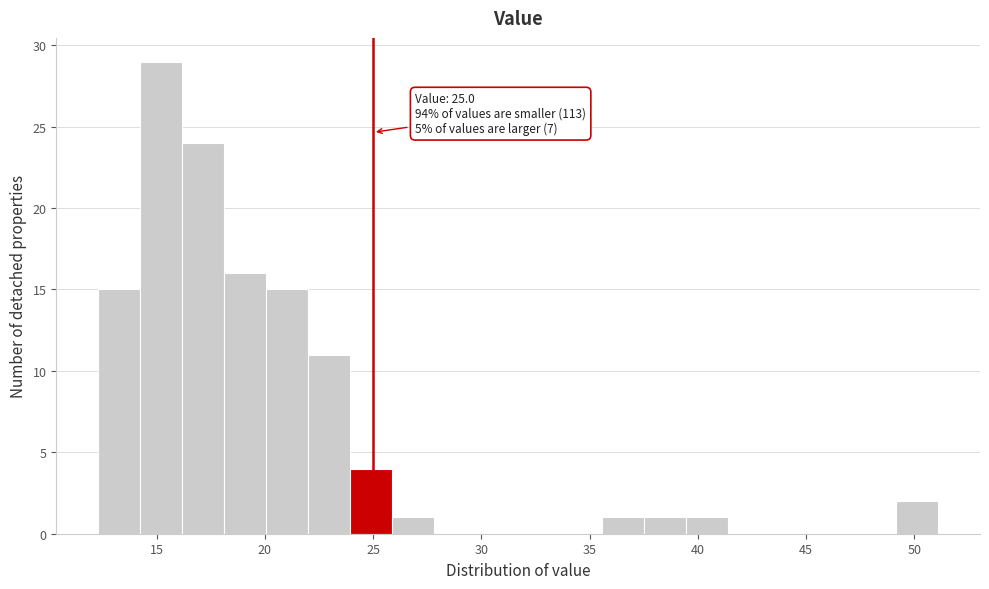

Read against the x-axis, roughly where is the centre of the tallest bar?

15.0